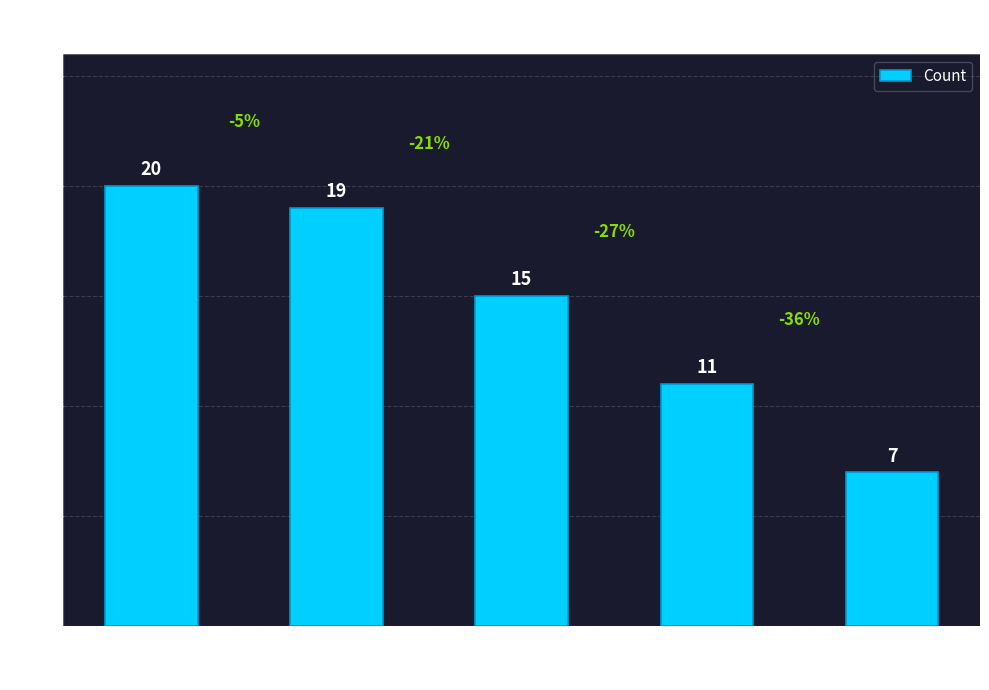

The value at Audio Download is 7. True or false?

True